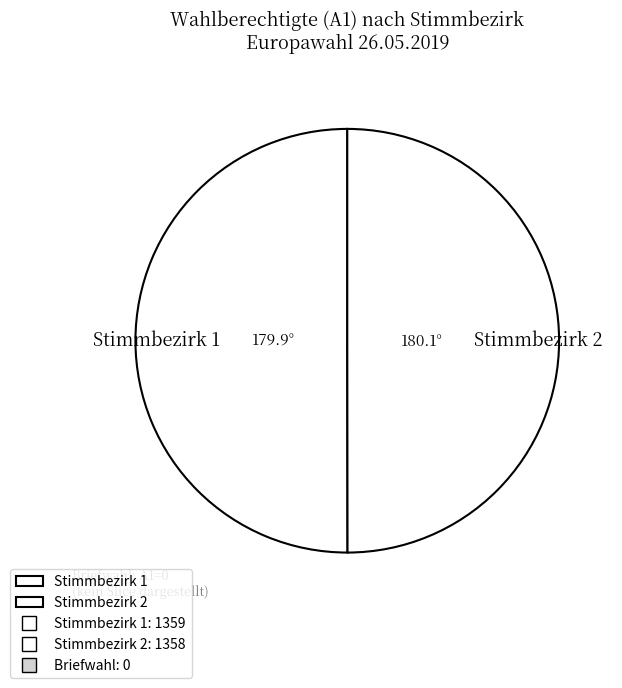

Is it true that Stimmbezirk 2 is 38% of the pie?

False